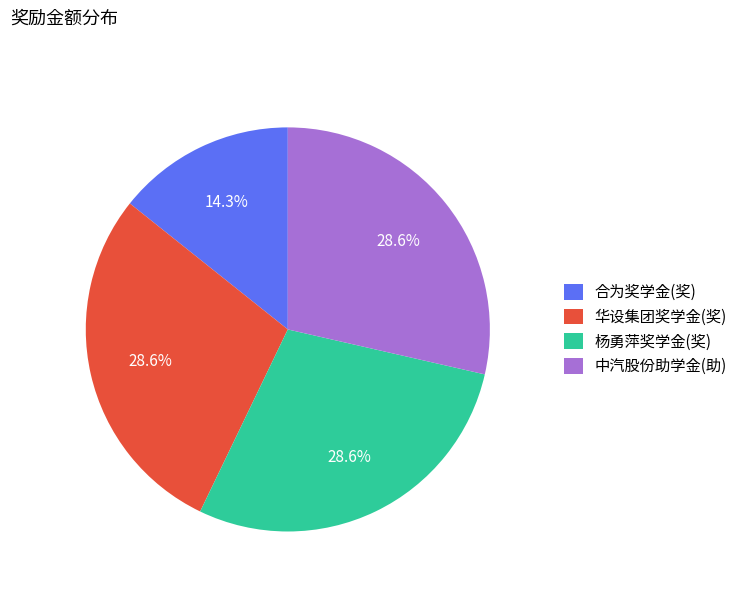

To the nearest percent, what is the combined percentage of 中汽股份助学金(助) and 合为奖学金(奖)?

43%